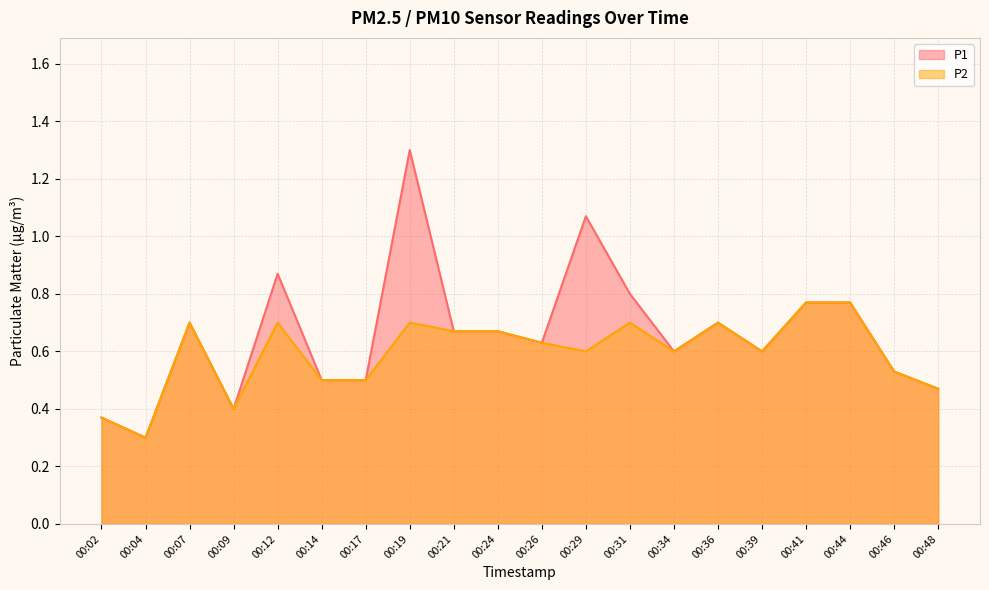

How many lines are shown in the chart?

2